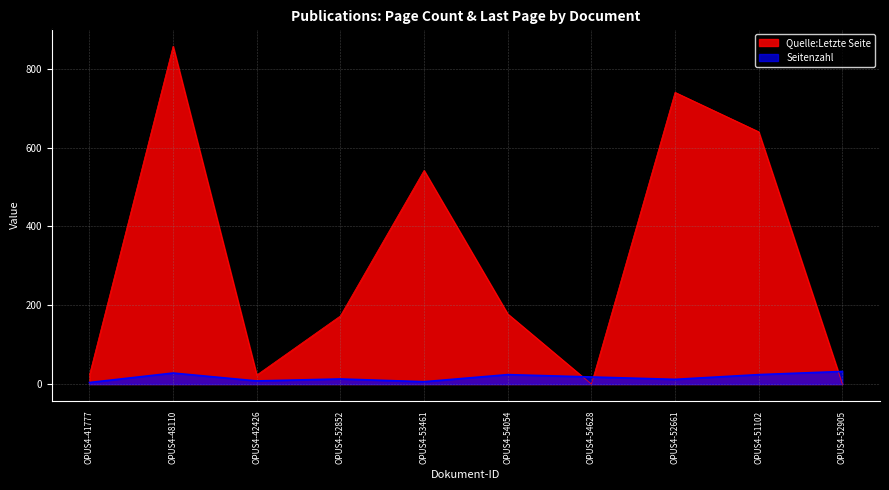

How many data points in Quelle:Letzte Seite are less than 178?

5